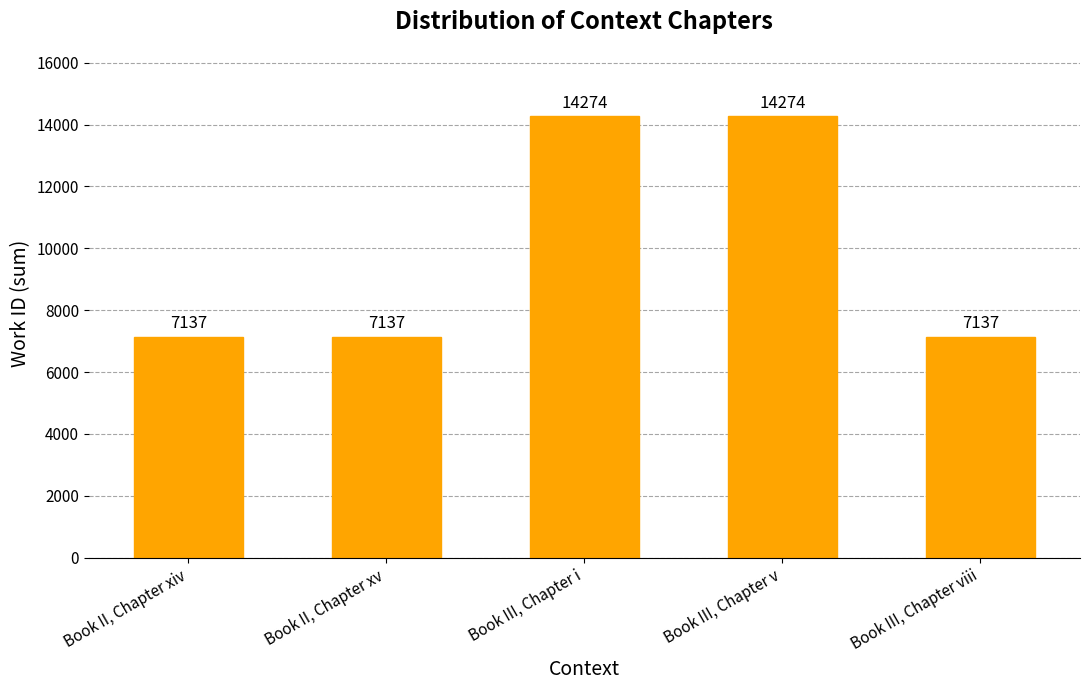

Is it true that the value at Book II, Chapter xv is 11449?

False